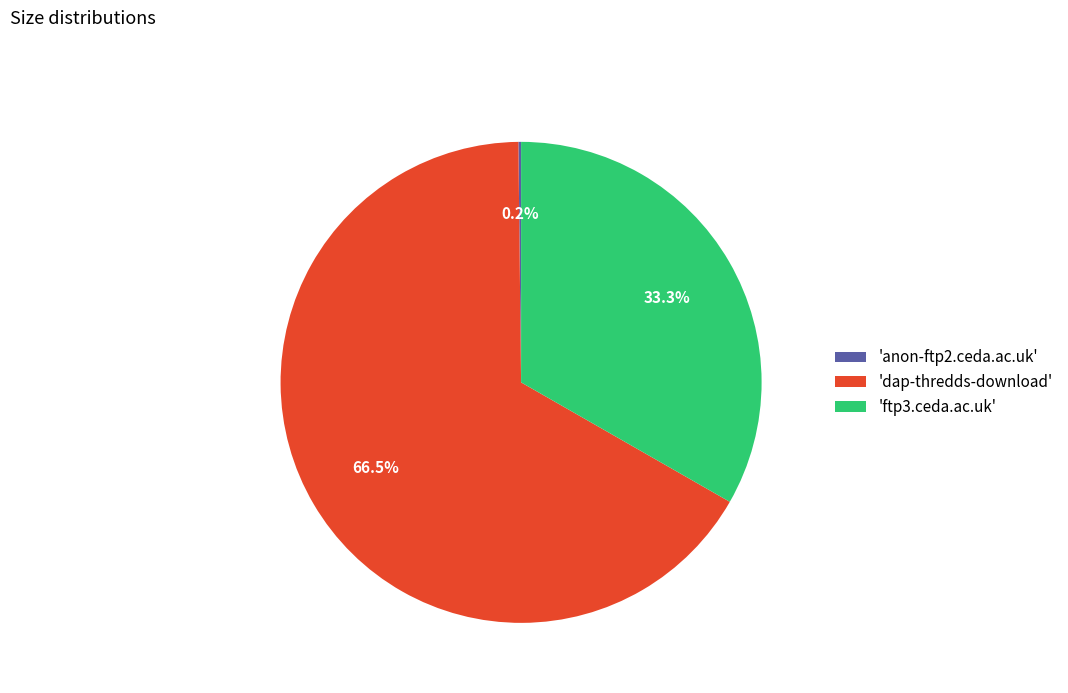

What is the ratio of the value at 'dap-thredds-download' to the value at 'ftp3.ceda.ac.uk'?

2.0